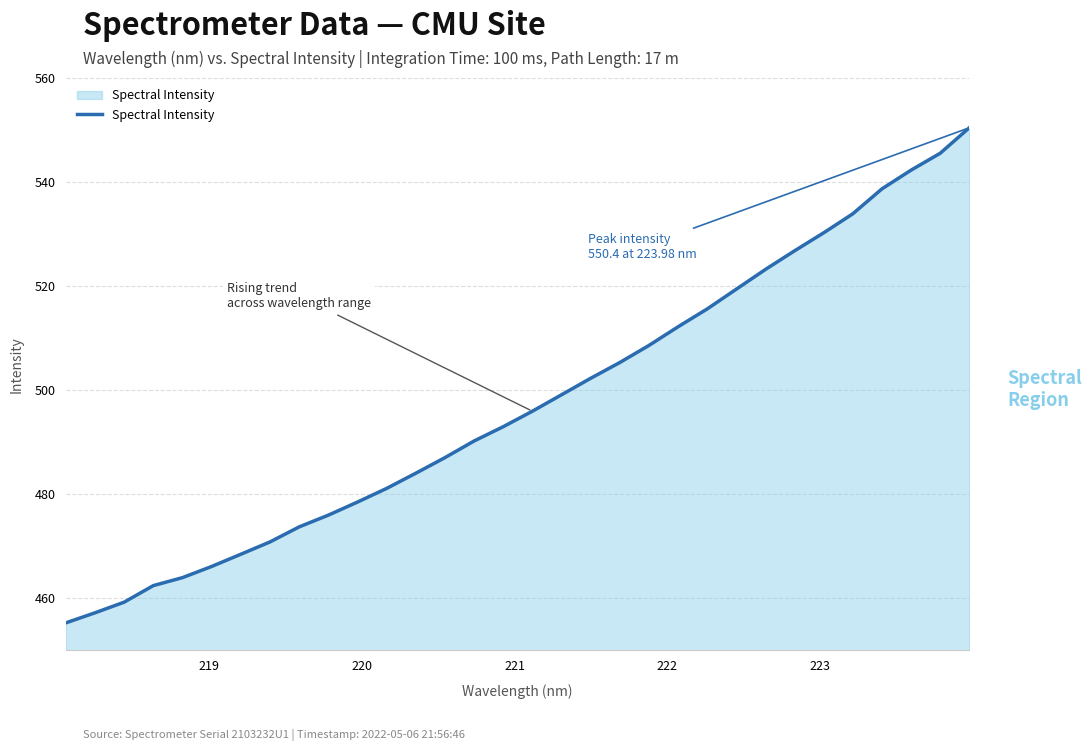

What is the maximum value shown in the chart?

550.4